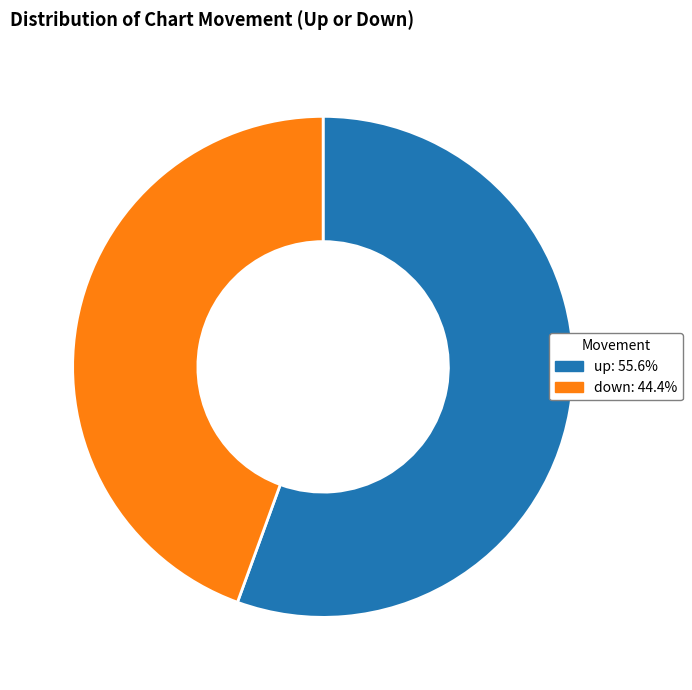

What is the largest slice in the pie chart?

up